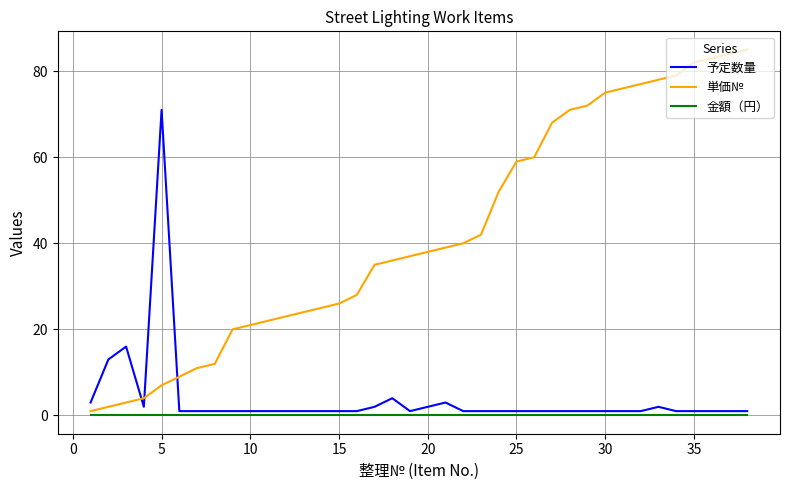

Is this an area chart (filled region under the line)?

No